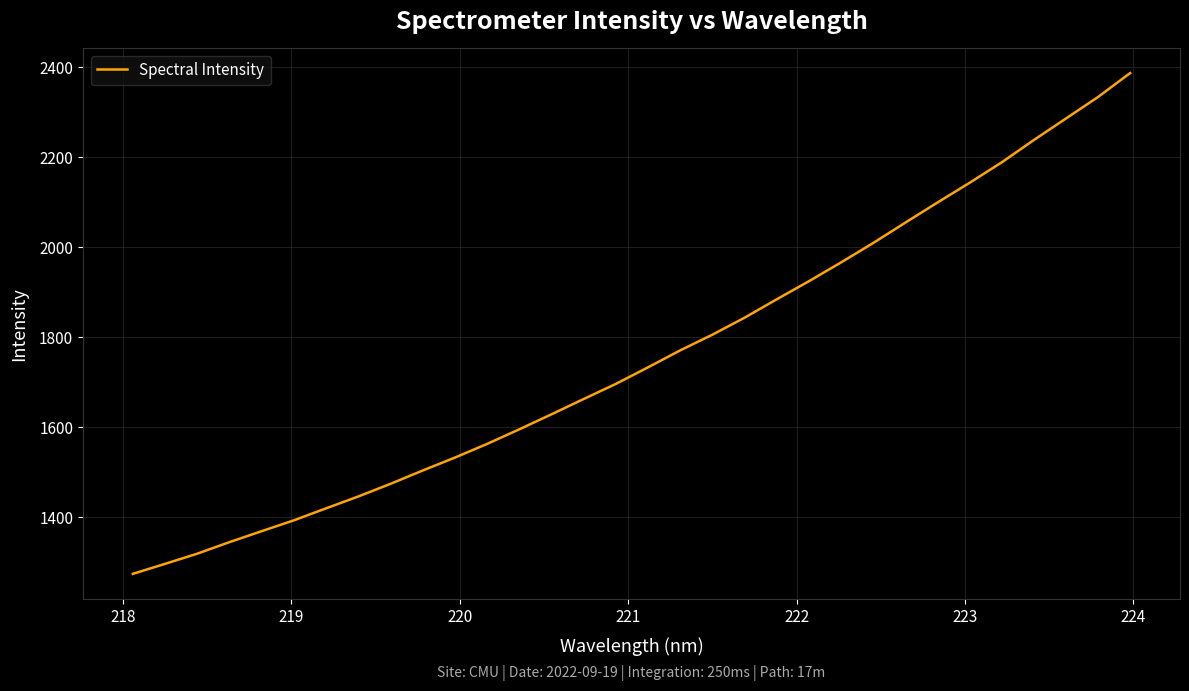

What is the average value?

1755.7